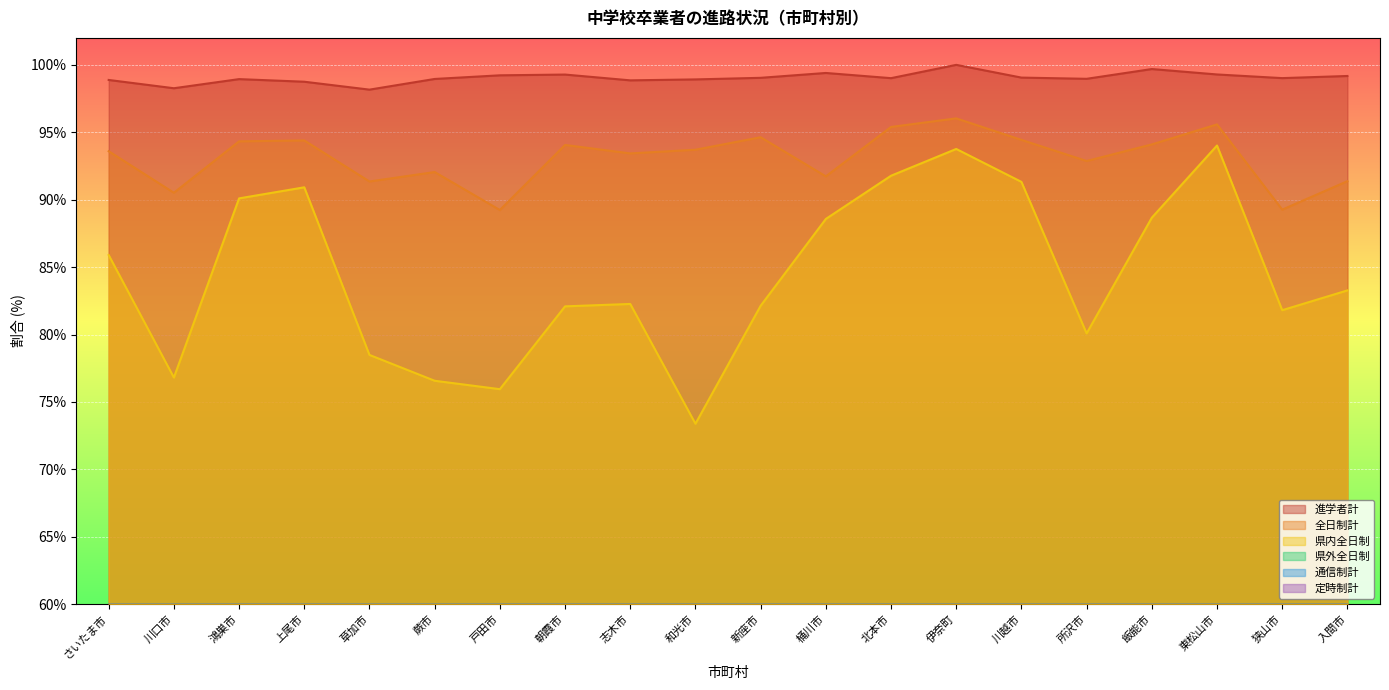

What is the label of the 8th point from the right?

北本市